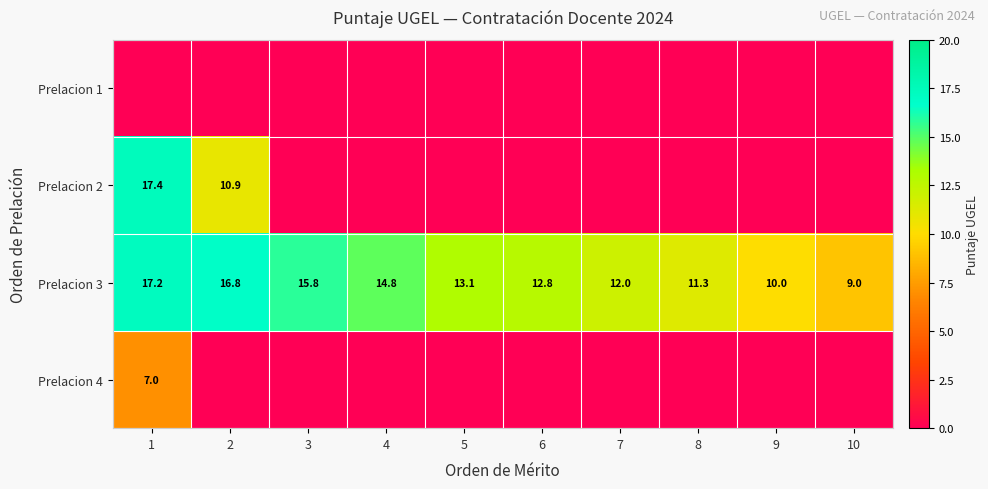

The value of Prelacion 3 at 2 is 16.8. True or false?

True